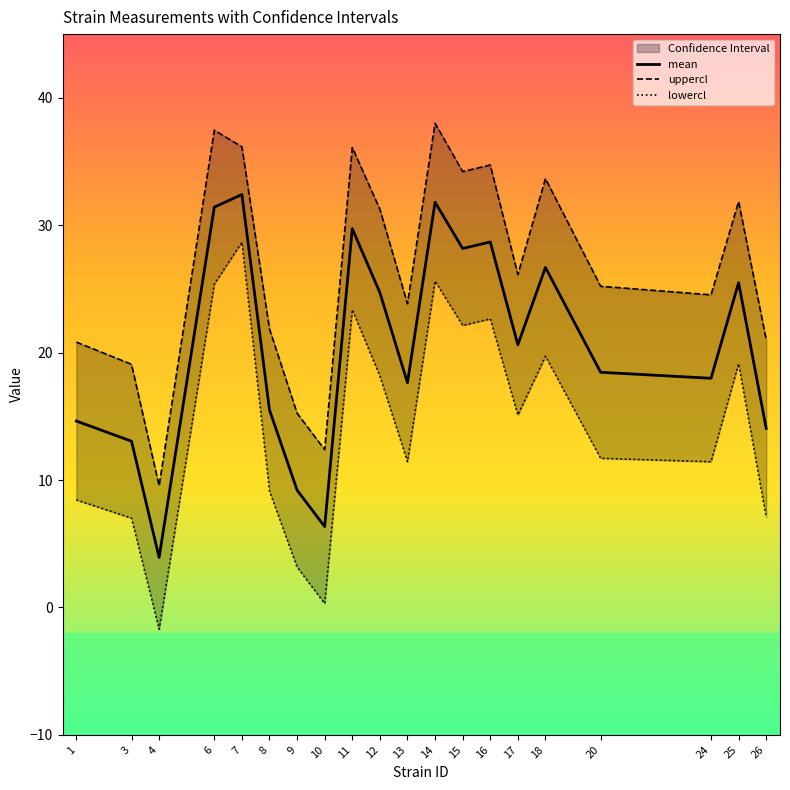

Rank the series by their average value, from lowest to highest.

lowercl, mean, uppercl